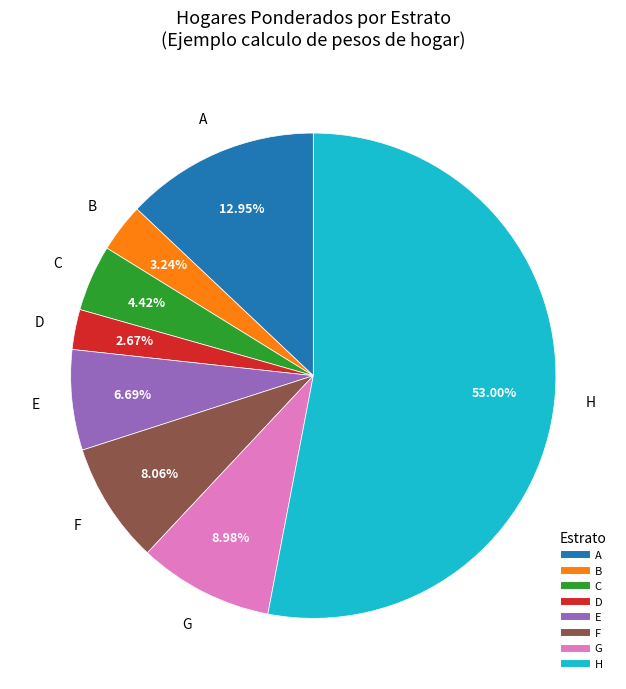

To the nearest percent, what is the difference between the E and H slice percentages?

46%